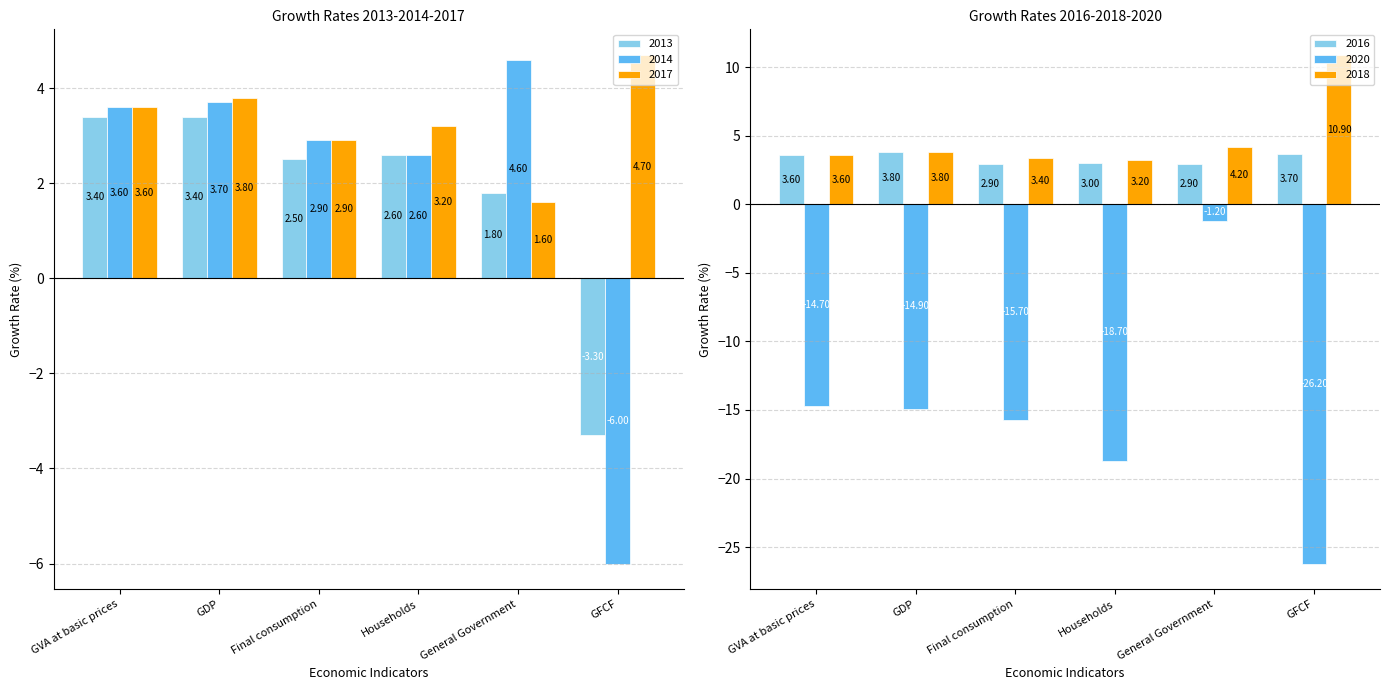

What is the difference between the second highest and minimum values in the 2018 series?

1.0